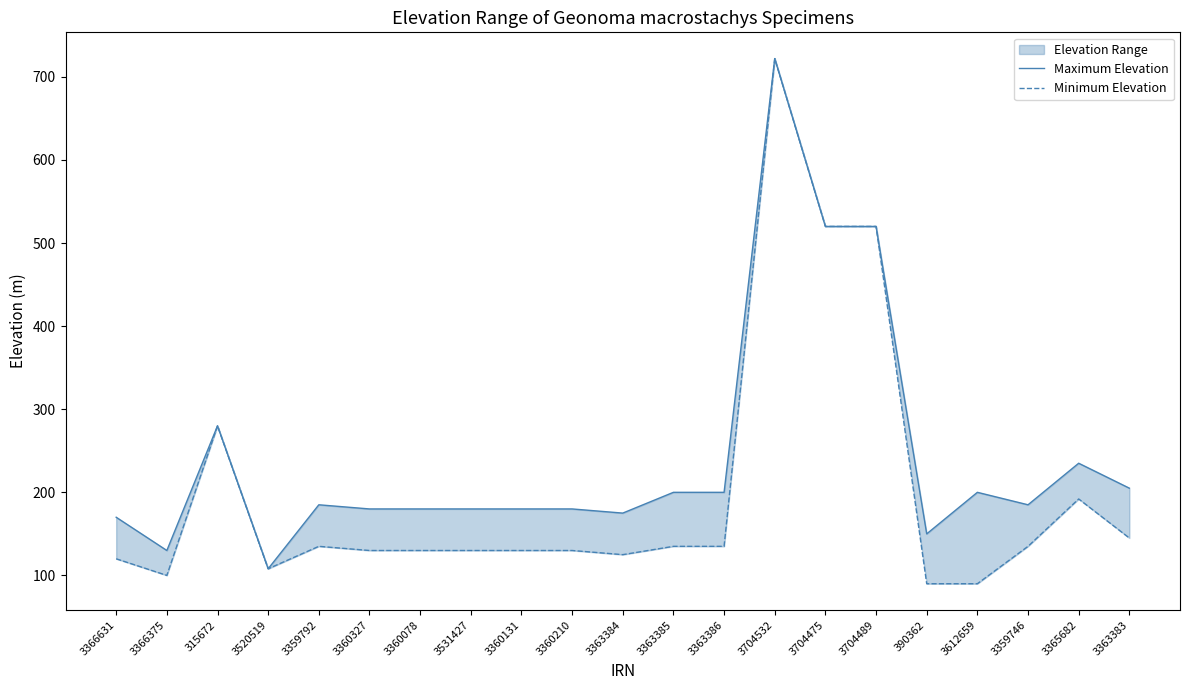

How many values in the Minimum Elevation series exceed 130?

10